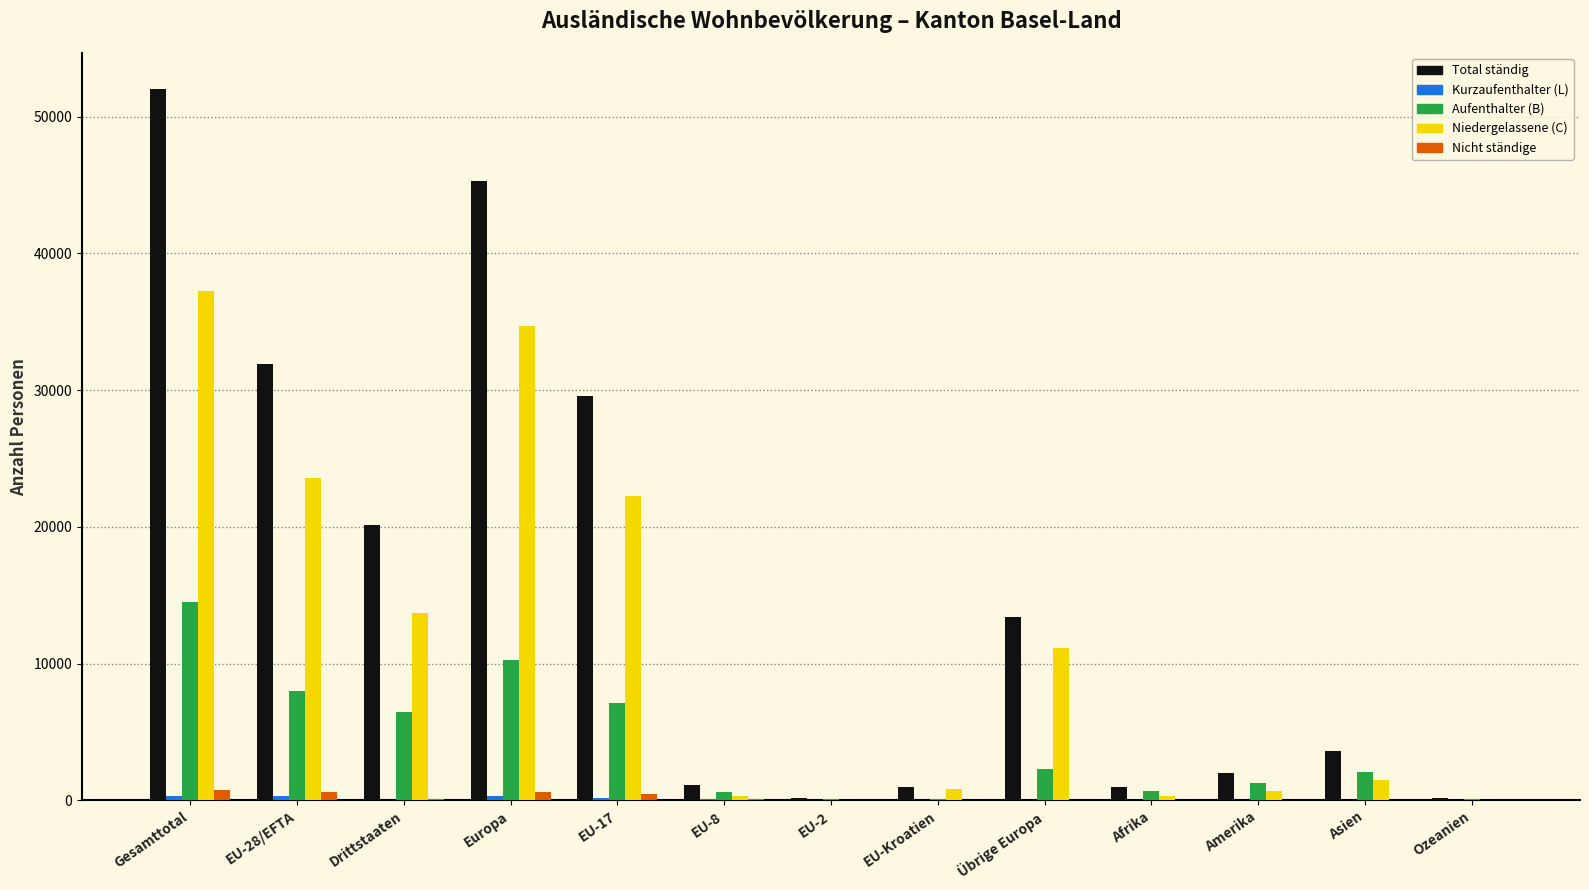

The Total ständig series shows 3590 at Asien. True or false?

True